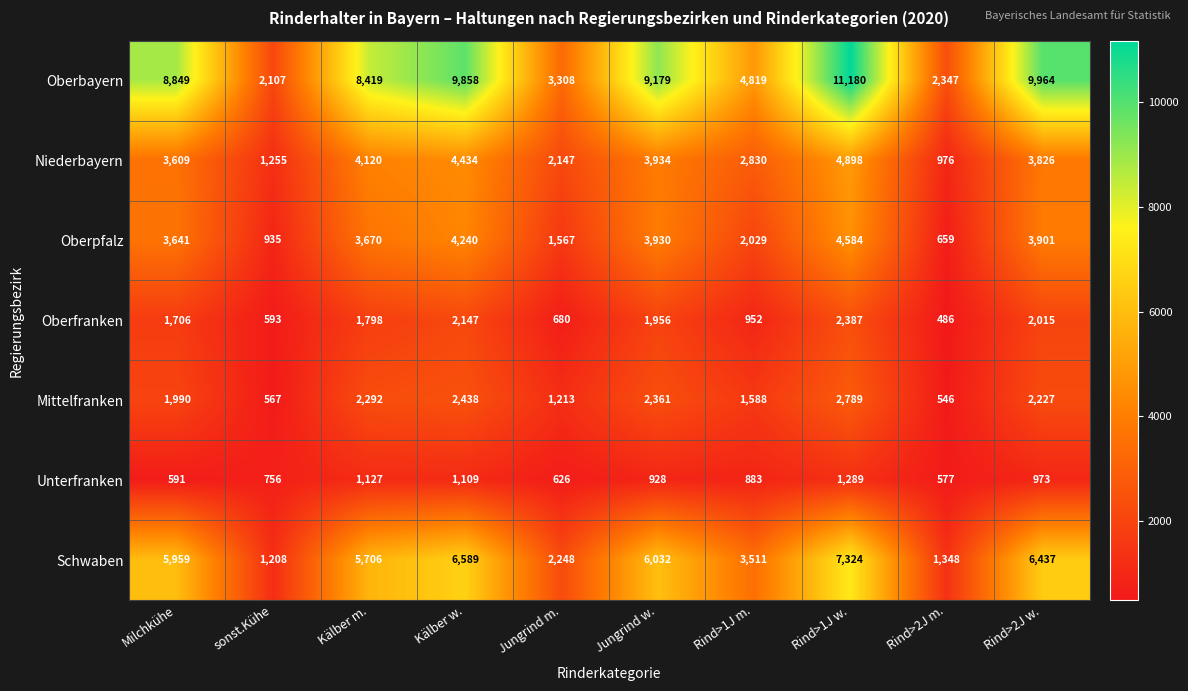

What is the difference between the Oberbayern values at Rind>2J w. and Rind>1J m.?

5145